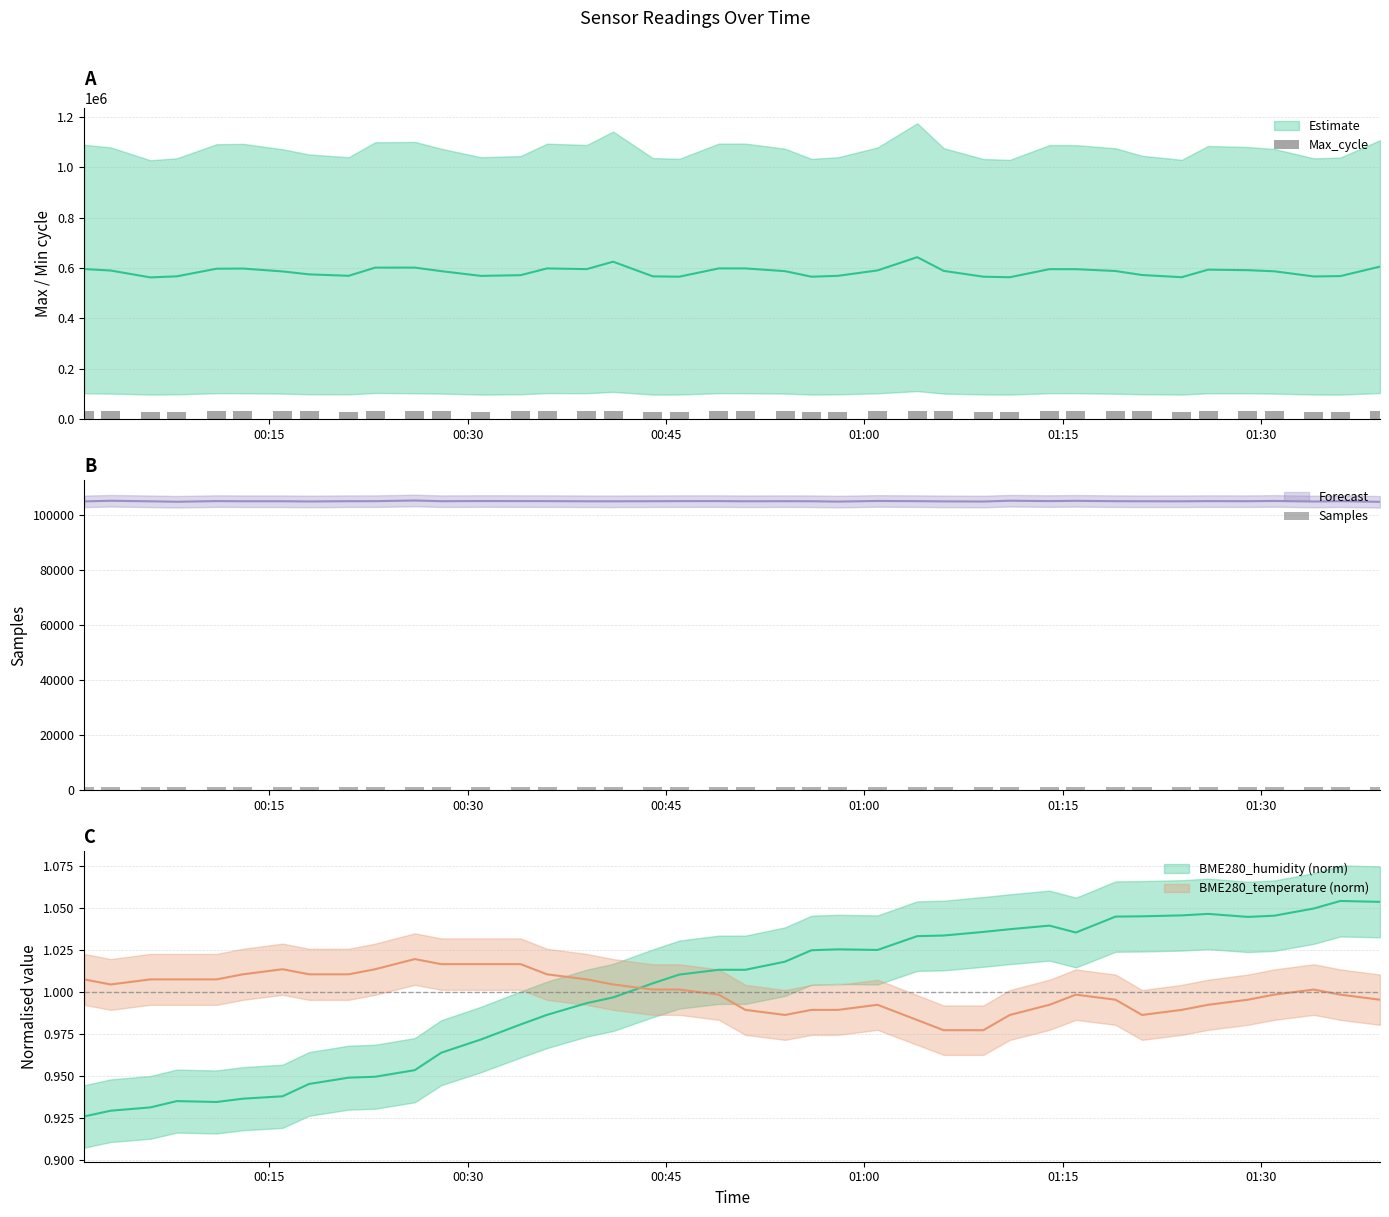

Rank the series by their average value, from highest to lowest.

Max_cycle, Samples